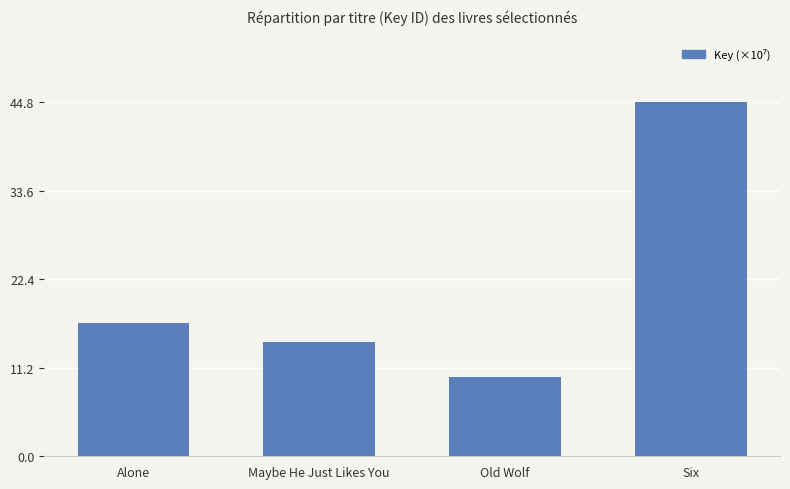

What is the maximum value shown in the chart?

44.8